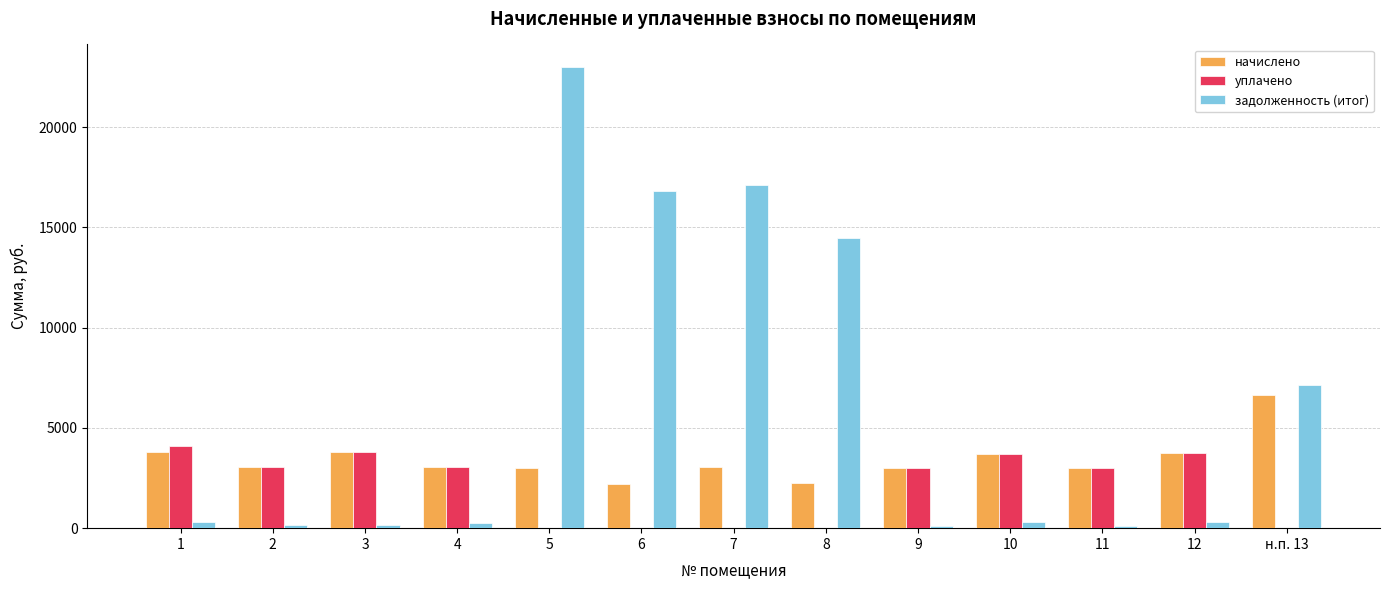

What is the difference between the уплачено values at 7 and 3?

3795.0